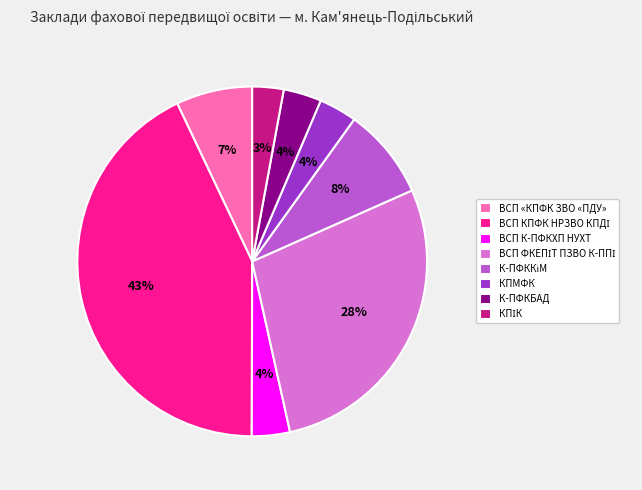

Count the number of slices in the pie.

8